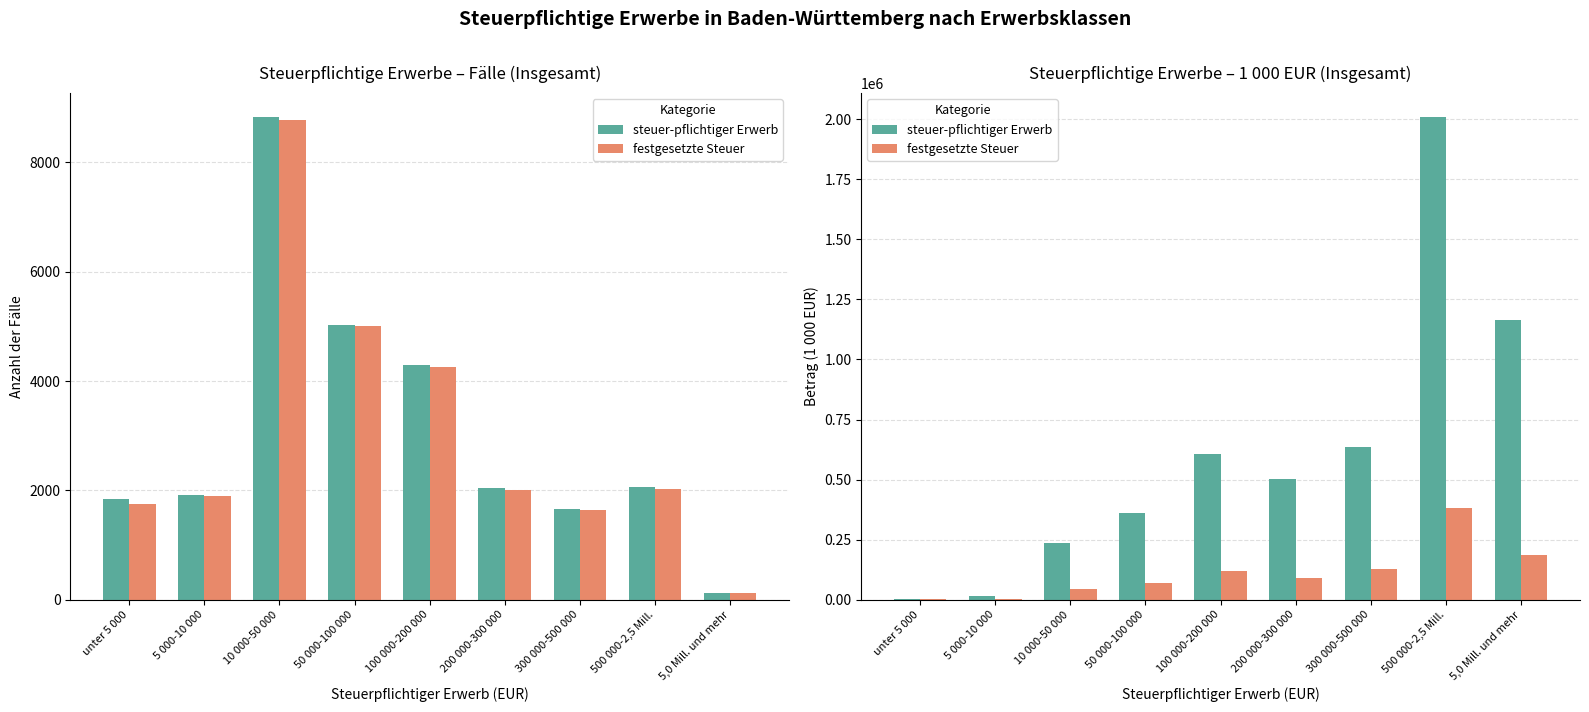

Are the bars grouped side by side (vs. stacked)?

Yes